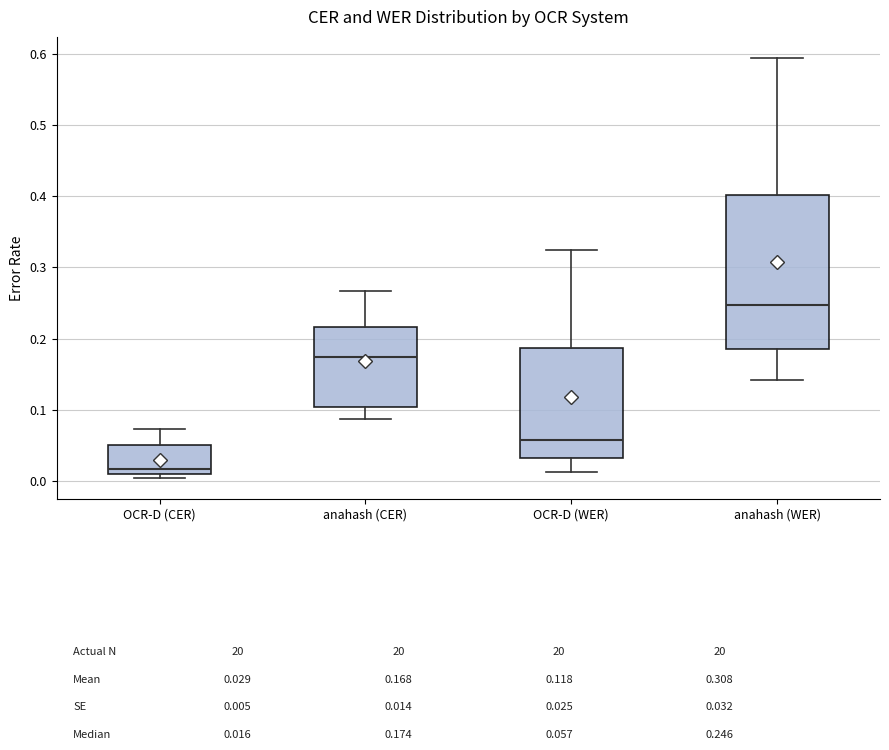

Which box has the lowest median line?

OCR-D (CER)